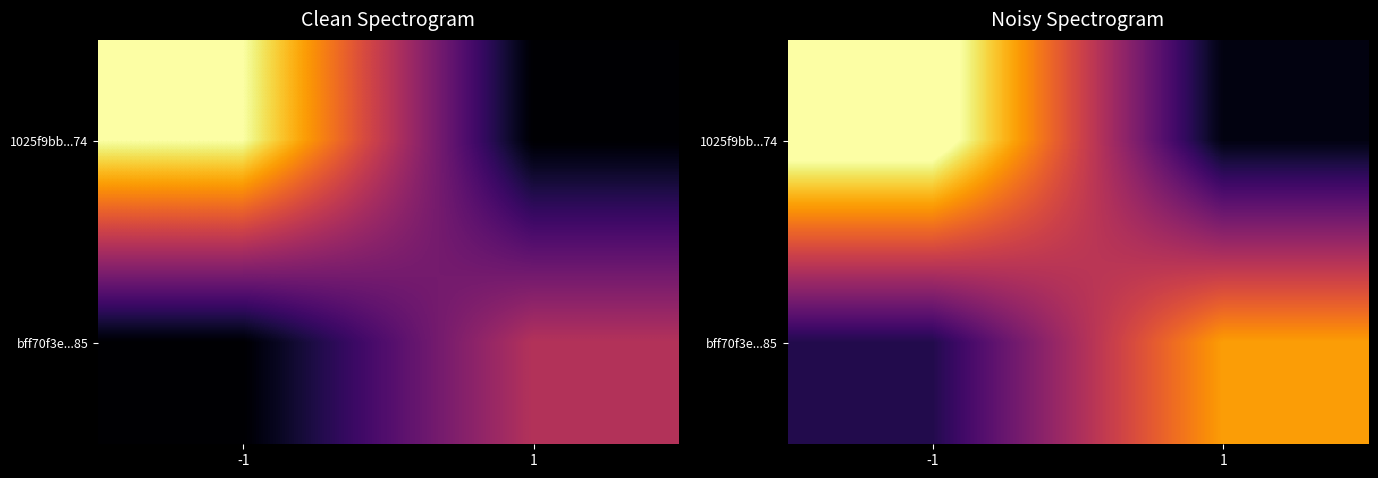

Is it true that bff70f3e...85 equals 6.0 at -1?

False